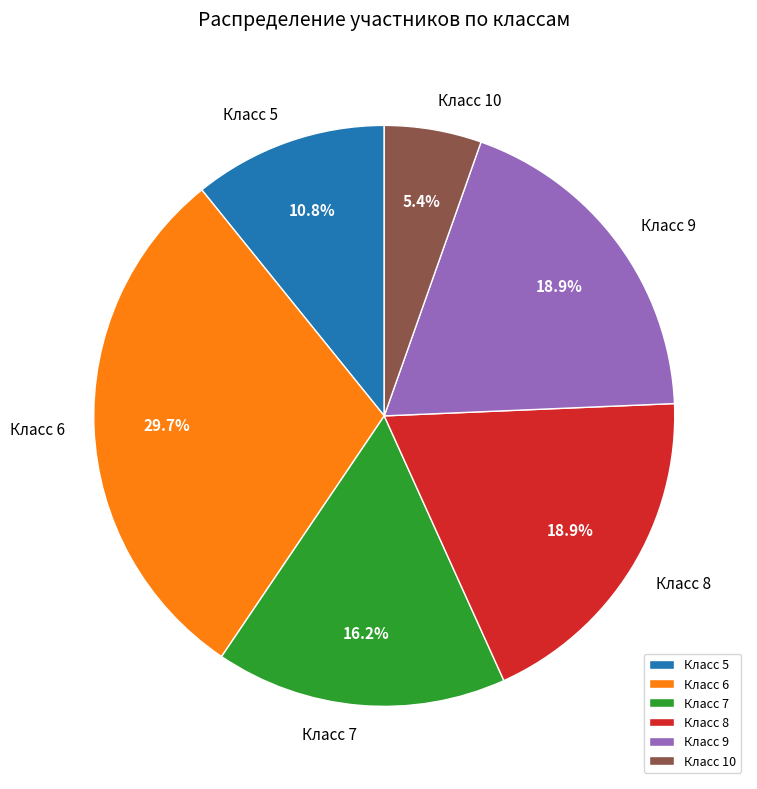

Is there a majority slice in this chart?

No